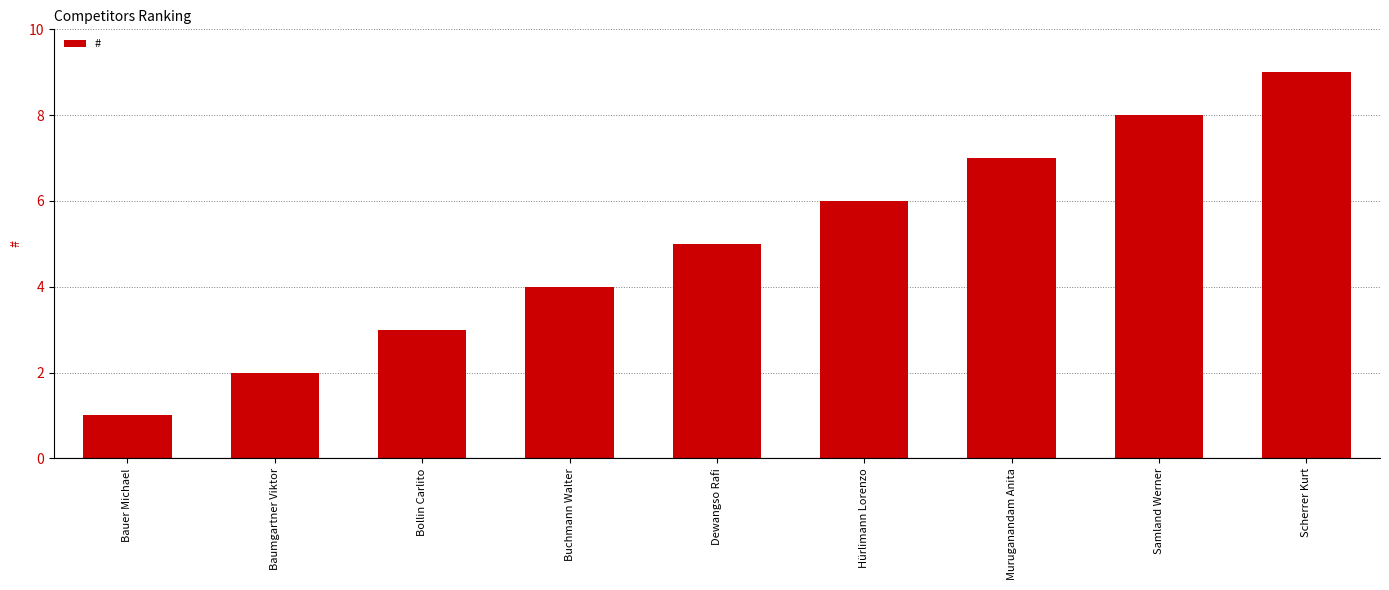

Reading left to right, what are all the values shown in this chart?

1	2	3	4	5	6	7	8	9